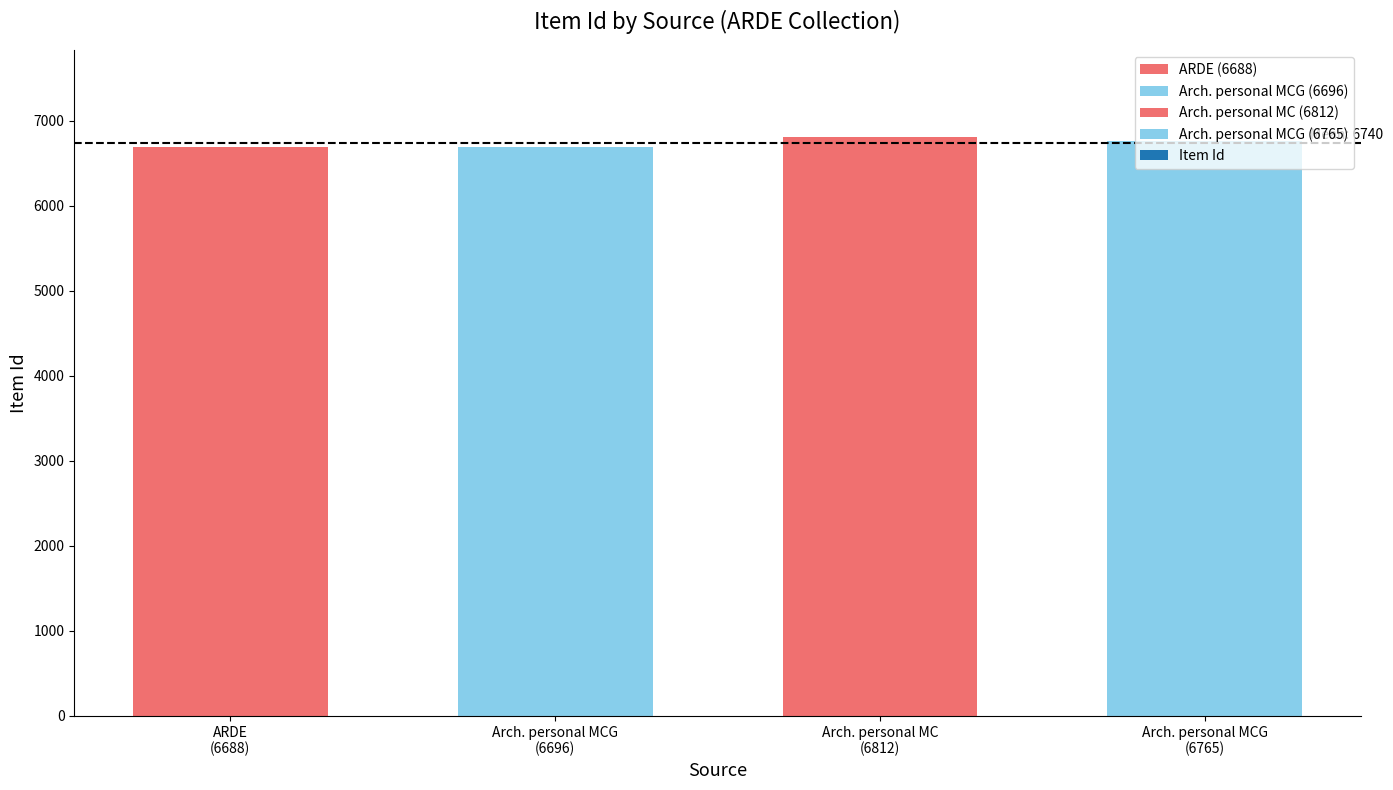

Approximately how many times larger is the value at Archivo personal Marcela Cornejo Gómez compared to Archivo personal Marcela Cornejo Gómez?

1.0